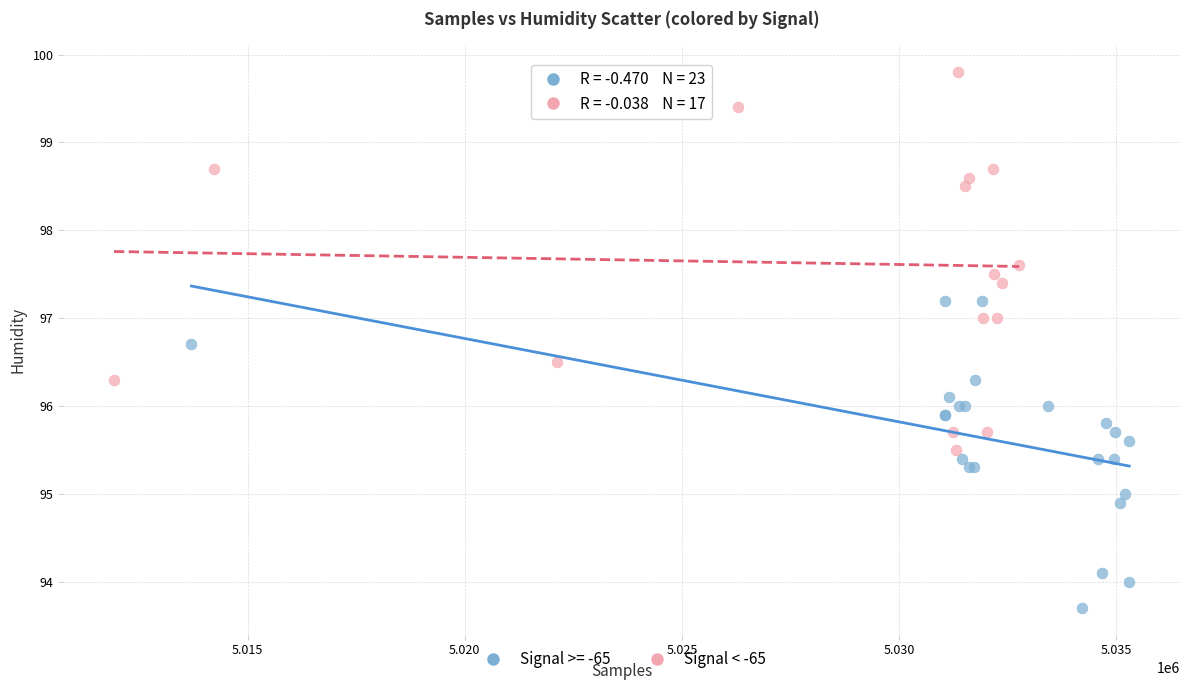

Which series has the widest spread of Y values?

Signal < -65